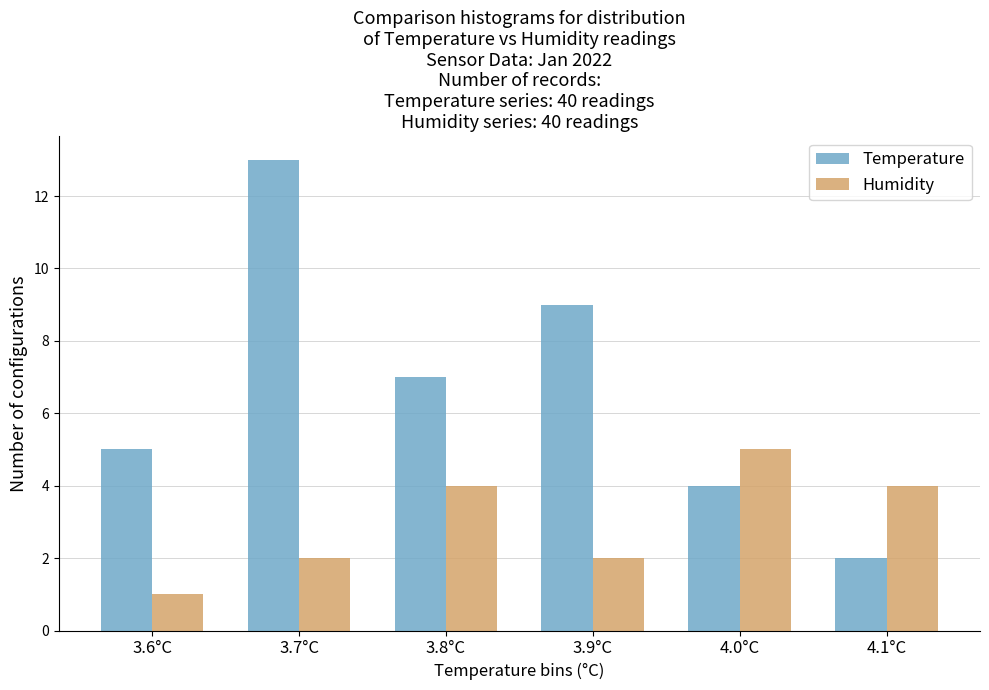

Reading left to right, extract all data points from this chart.

Temperature: 3.6°C=5	3.7°C=13	3.8°C=7	3.9°C=9	4.0°C=4	4.1°C=2
Humidity: 3.6°C=1	3.7°C=2	3.8°C=4	3.9°C=2	4.0°C=5	4.1°C=4